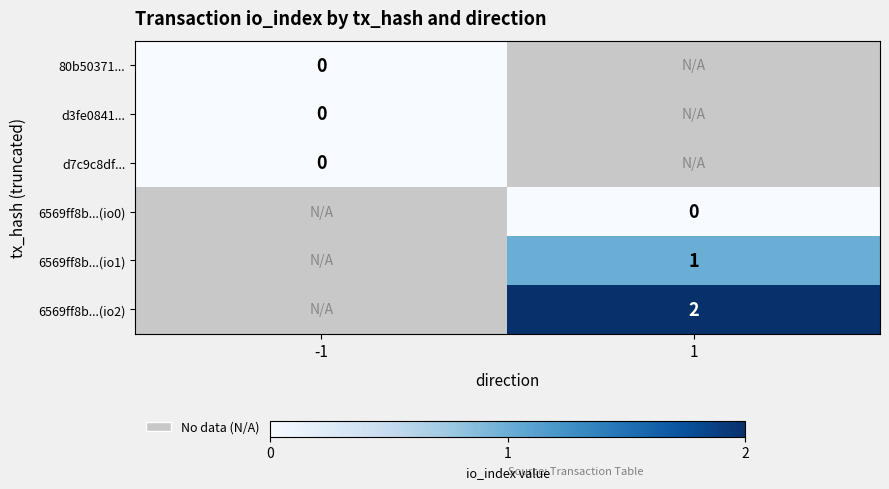

True or false: 6569ff8b...(io2) has a value of 1 at 1.

False